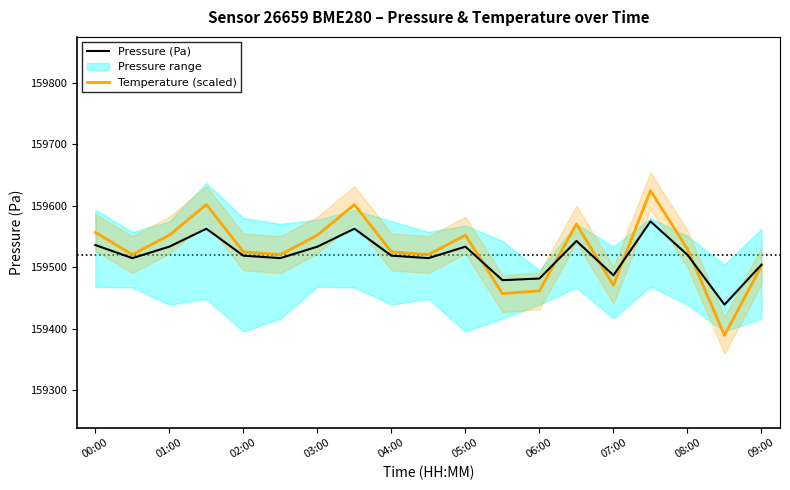

The Temperature (scaled) series shows 286096.6 at 09:00. True or false?

False